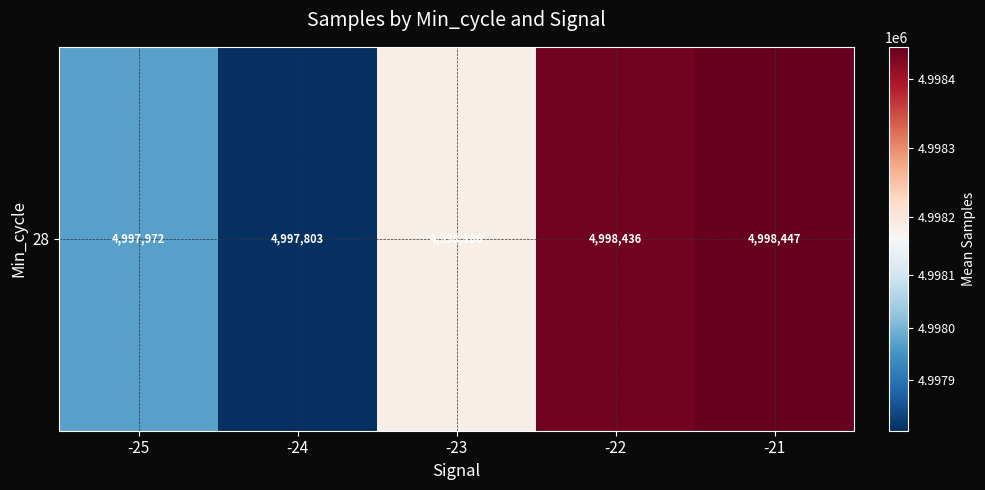

What is the difference between the maximum and minimum values?

643.7